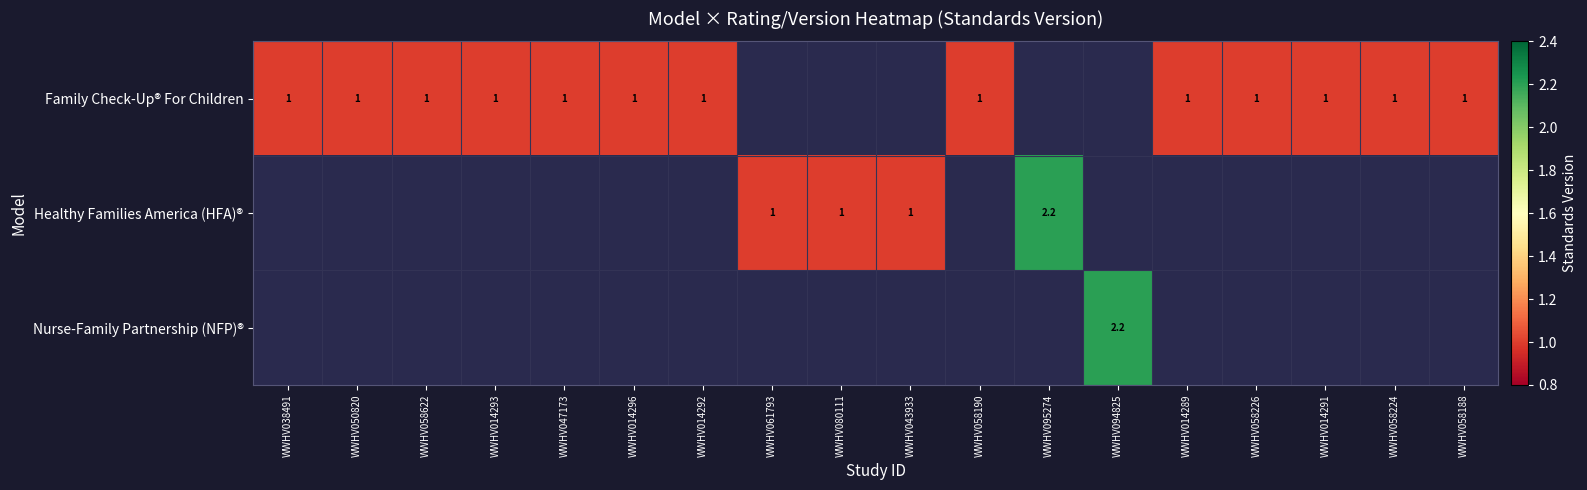

What is the sum of the Family Check-Up® For Children values at WWHV058224 and WWHV058190?

2.0